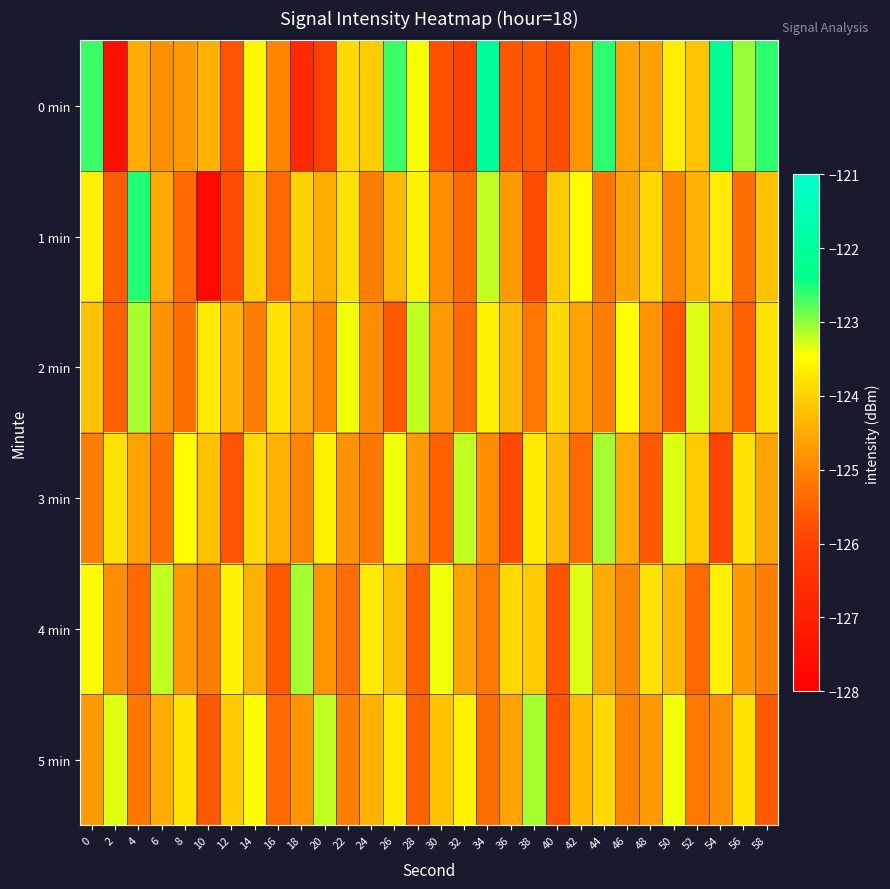

Reading right to left, list all the values displayed in this chart.

0 min: 58=-122.6	56=-123.0	54=-122.2	52=-124.2	50=-123.7	48=-124.6	46=-124.6	44=-122.6	42=-124.8	40=-125.8	38=-125.6	36=-125.6	34=-122.0	32=-126.0	30=-125.7	28=-123.4	26=-122.7	24=-124.1	22=-123.9	20=-126.0	18=-126.7	16=-125.0	14=-123.5	12=-125.7	10=-124.4	8=-124.7	6=-124.8	4=-124.5	2=-127.5	0=-122.7
1 min: 58=-124.2	56=-125.3	54=-123.7	52=-124.4	50=-125.0	48=-123.9	46=-124.6	44=-125.2	42=-123.5	40=-124.1	38=-125.8	36=-124.7	34=-123.2	32=-125.4	30=-124.9	28=-123.6	26=-124.3	24=-125.1	22=-123.8	20=-124.5	18=-124.0	16=-125.4	14=-124.0	12=-125.8	10=-127.7	8=-125.4	6=-124.5	4=-122.5	2=-125.6	0=-123.6
2 min: 58=-123.8	56=-125.5	54=-124.4	52=-123.3	50=-125.7	48=-124.8	46=-123.5	44=-125.1	42=-124.6	40=-123.9	38=-125.2	36=-124.3	34=-123.6	32=-125.4	30=-124.7	28=-123.2	26=-125.6	24=-124.9	22=-123.4	20=-125.0	18=-124.5	16=-123.8	14=-125.1	12=-124.4	10=-123.7	8=-125.3	6=-124.8	4=-123.1	2=-125.5	0=-124.2
3 min: 58=-124.6	56=-123.8	54=-125.9	52=-124.1	50=-123.3	48=-125.6	46=-124.5	44=-123.1	42=-125.4	40=-124.3	38=-123.7	36=-125.8	34=-124.9	32=-123.2	30=-125.5	28=-124.7	26=-123.4	24=-125.2	22=-124.8	20=-123.6	18=-125.0	16=-124.4	14=-123.9	12=-125.7	10=-124.2	8=-123.5	6=-125.3	4=-124.6	2=-123.8	0=-125.1
4 min: 58=-125.1	56=-124.7	54=-123.6	52=-125.4	50=-124.3	48=-123.8	46=-125.0	44=-124.5	42=-123.3	40=-125.7	38=-124.1	36=-123.9	34=-125.2	32=-124.6	30=-123.4	28=-125.5	26=-124.2	24=-123.7	22=-125.3	20=-124.8	18=-123.1	16=-125.6	14=-124.4	12=-123.6	10=-125.1	8=-124.7	6=-123.2	4=-125.4	2=-124.9	0=-123.5
5 min: 58=-125.6	56=-123.8	54=-124.9	52=-125.2	50=-123.4	48=-124.7	46=-125.0	44=-123.9	42=-124.3	40=-125.7	38=-123.1	36=-124.6	34=-125.3	32=-123.6	30=-124.2	28=-125.5	26=-123.7	24=-124.4	22=-125.1	20=-123.2	18=-124.8	16=-125.4	14=-123.5	12=-124.1	10=-125.6	8=-123.8	6=-124.5	4=-125.2	2=-123.3	0=-124.7